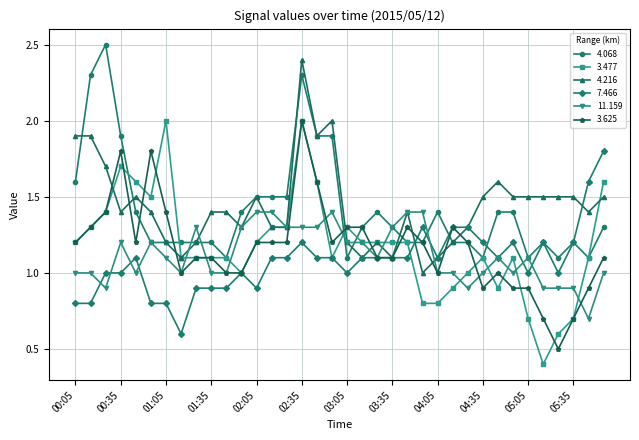

Which series has the widest spread of values?

3.477